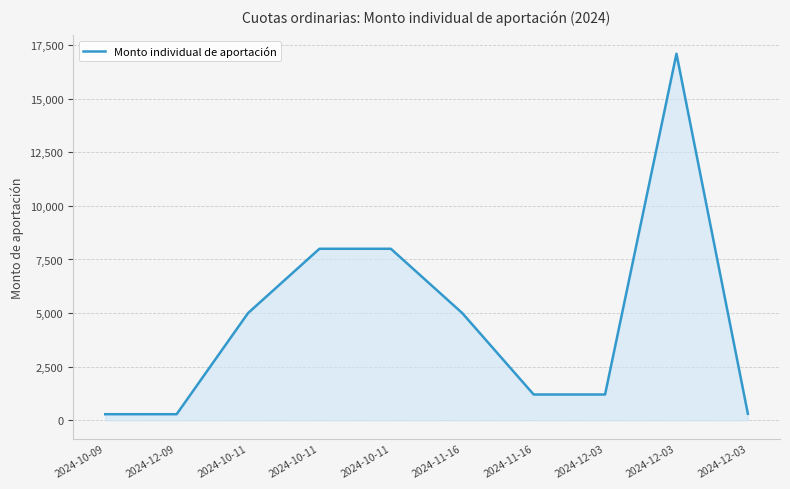

How many lines are shown in the chart?

1